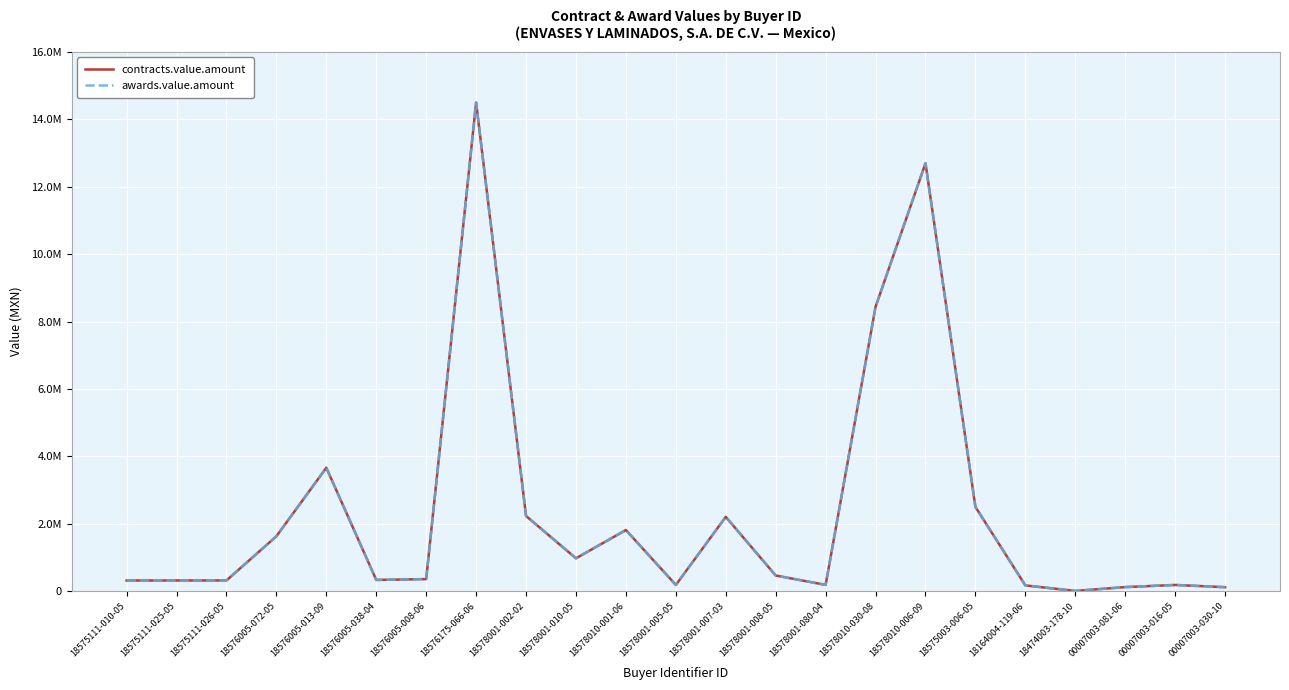

Which series has the largest total across all categories?

contracts.value.amount